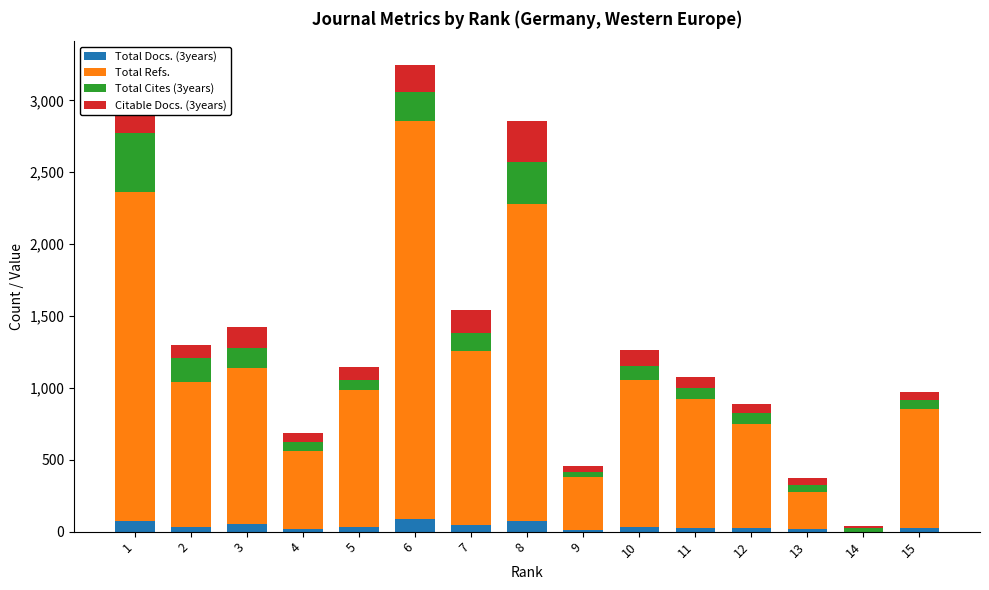

Count the number of categories in the chart.

15